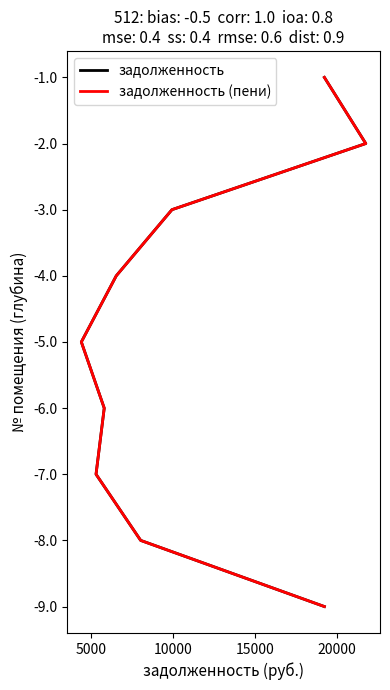

Between 15000 and 20000, which series saw the biggest shift?

задолженность